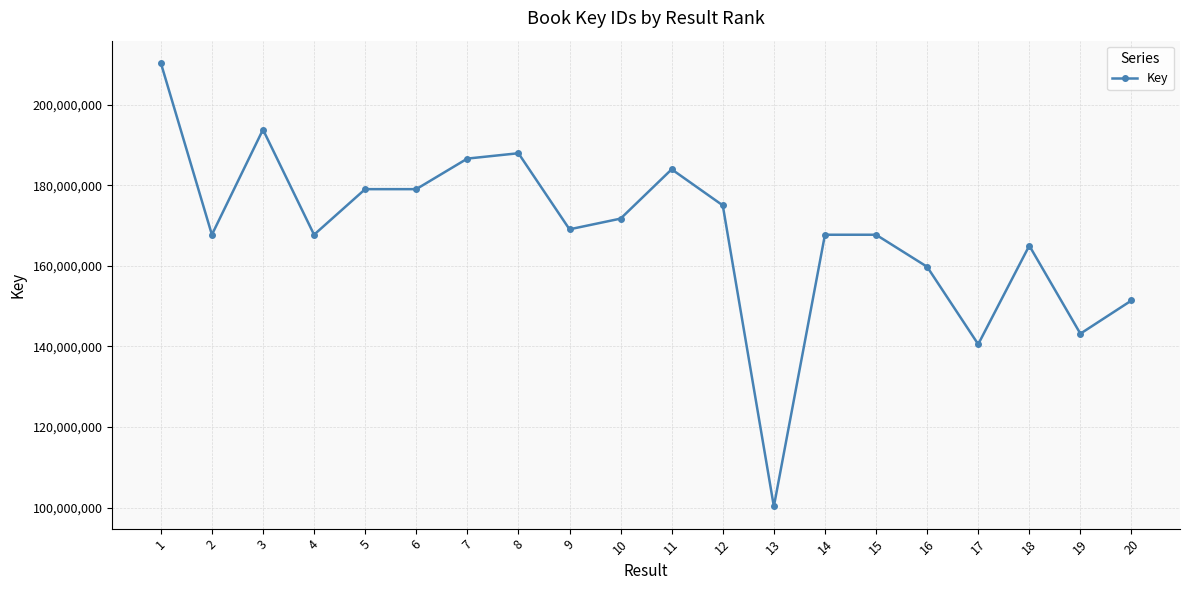

What is the ratio of the value at 8 to the value at 5?

1.0